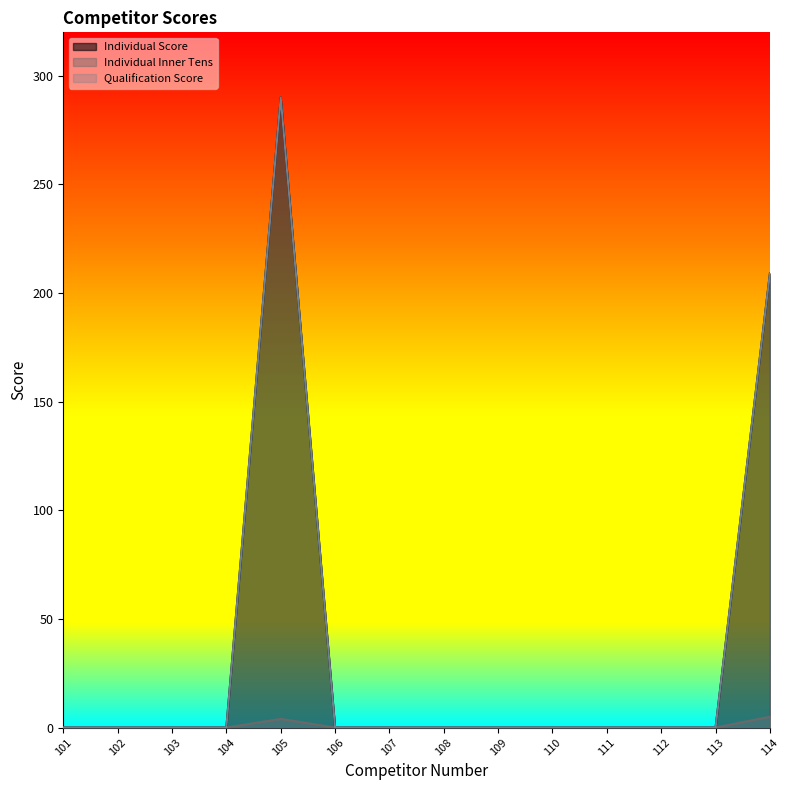

True or false: Individual Inner Tens has more than 2 interior local peaks.

False